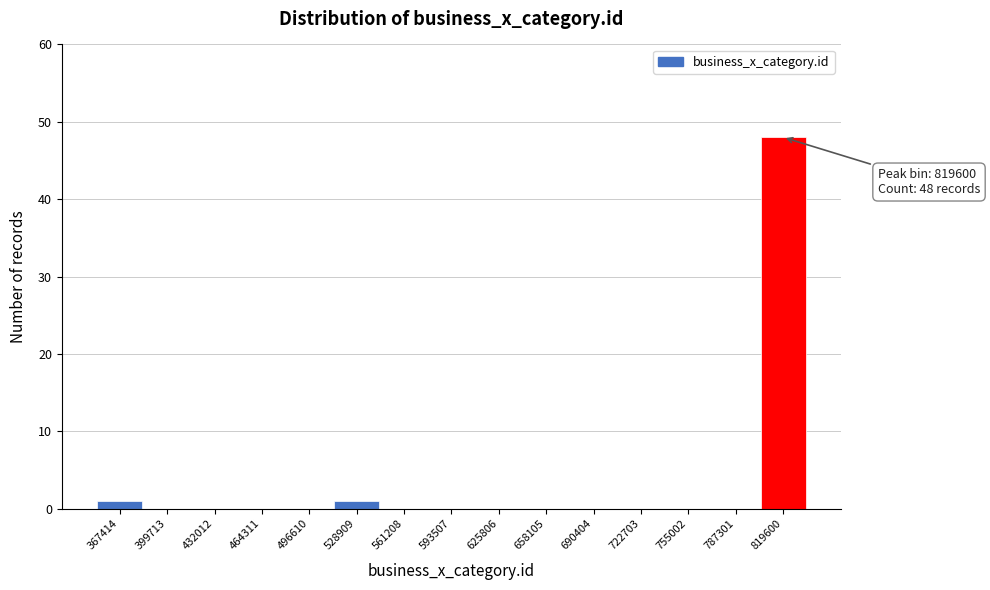

Reading left to right, extract all data points from this chart.

367414=1	399713=0	432012=0	464311=0	496610=0	528909=1	561208=0	593507=0	625806=0	658105=0	690404=0	722703=0	755002=0	787301=0	819600=48